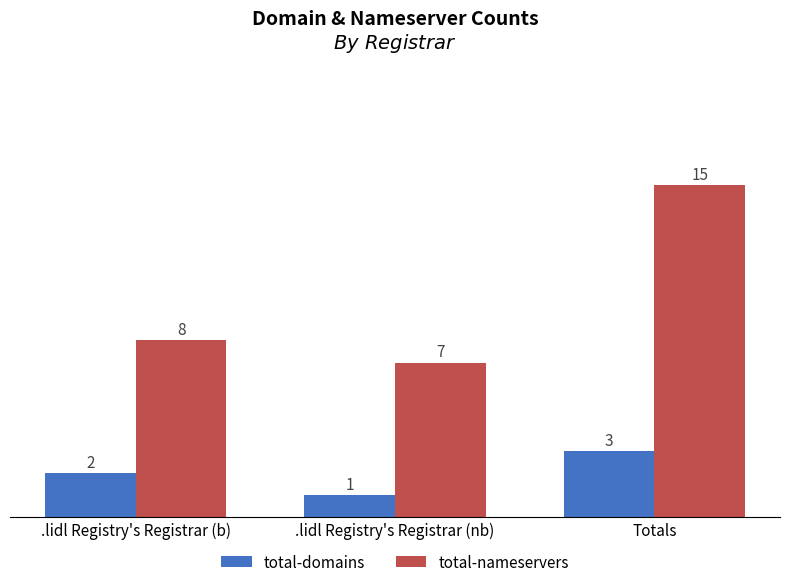

What are all the series names shown in the legend?

total-domains, total-nameservers